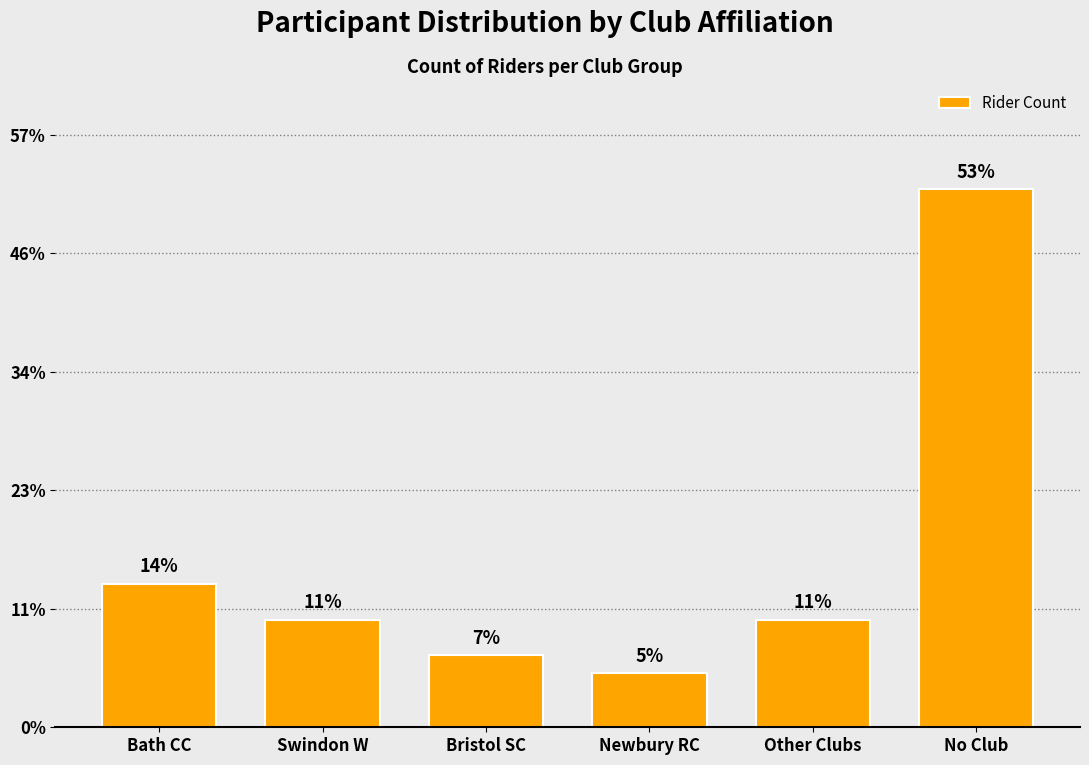

Are the bars horizontal?

No